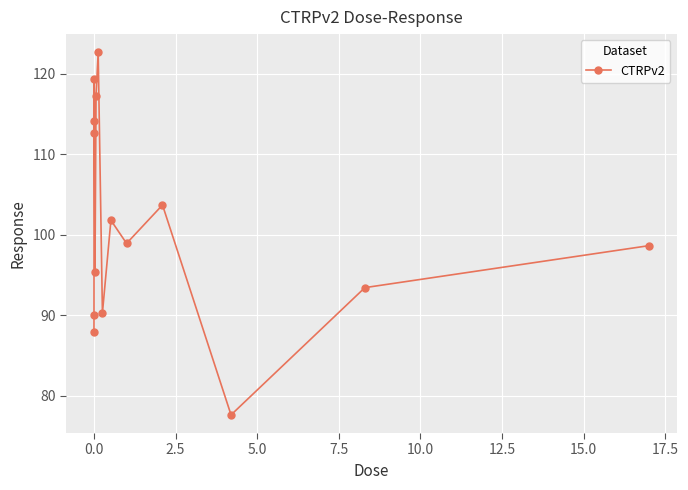

True or false: there are more than 0 points higher than both neighbors.

True